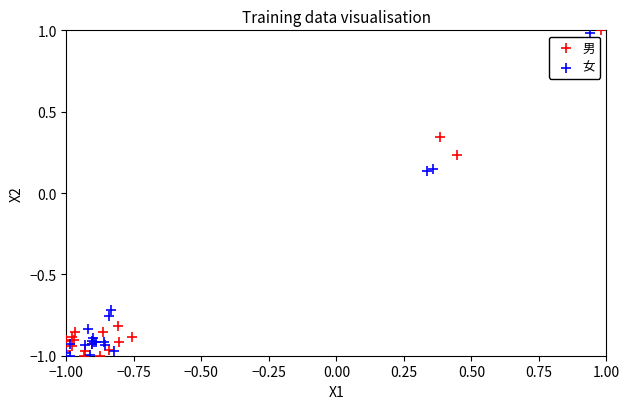

What are all the series names shown in the legend?

男, 女